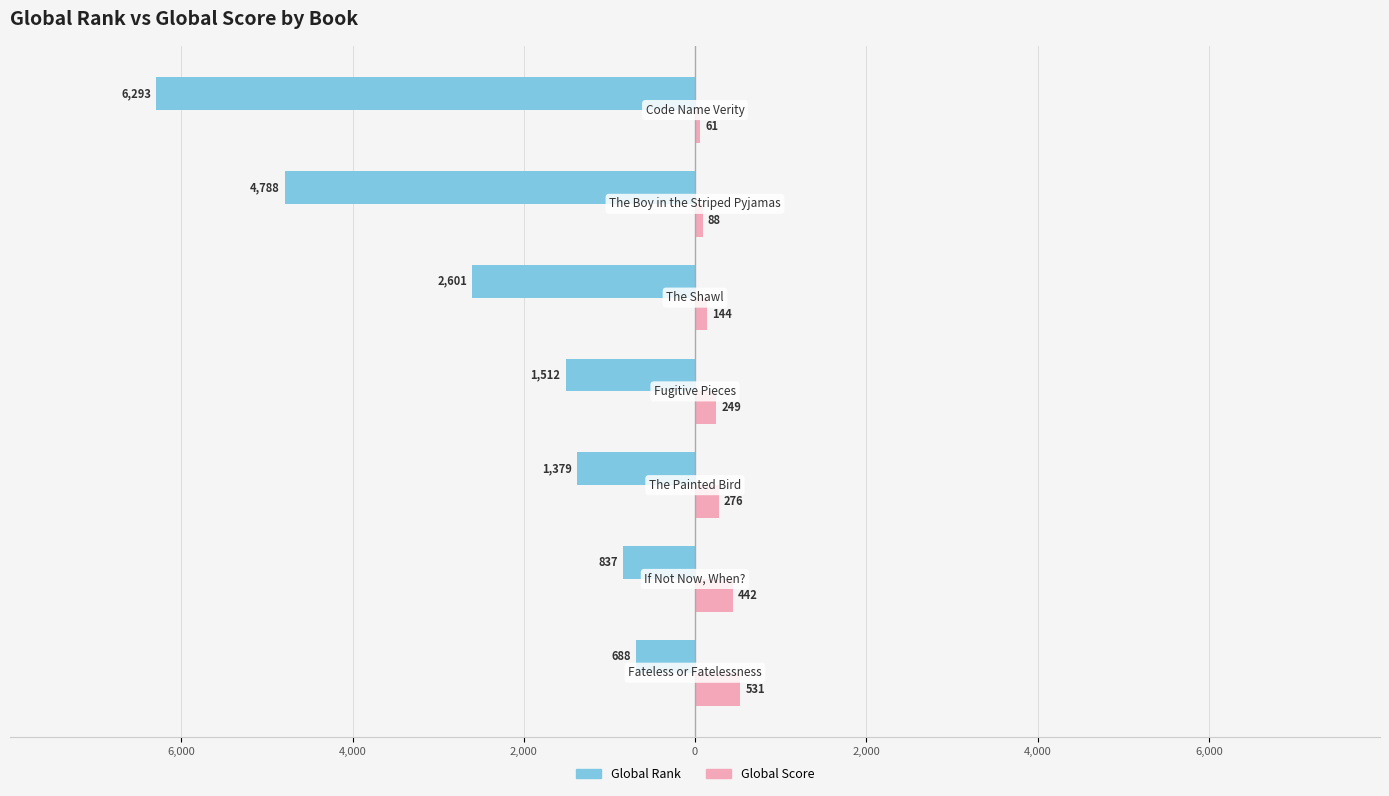

What are all the series names shown in the legend?

Global Rank, Global Score